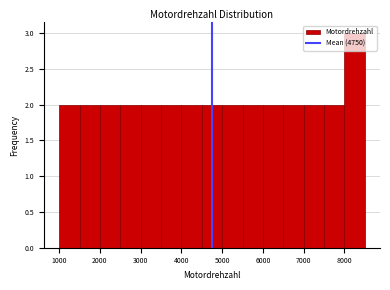

Reading left to right, list every bar in this chart as the range it spans on the x-axis followed by its height. The values are not printed on the chart, so give them approximately, as read against the axis.

1000 to 1500: 2
1500 to 2000: 2
2000 to 2500: 2
2500 to 3000: 2
3000 to 3500: 2
3500 to 4000: 2
4000 to 4500: 2
4500 to 5000: 2
5000 to 5500: 2
5500 to 6000: 2
6000 to 6500: 2
6500 to 7000: 2
7000 to 7500: 2
7500 to 8000: 2
8000 to 8500: 3